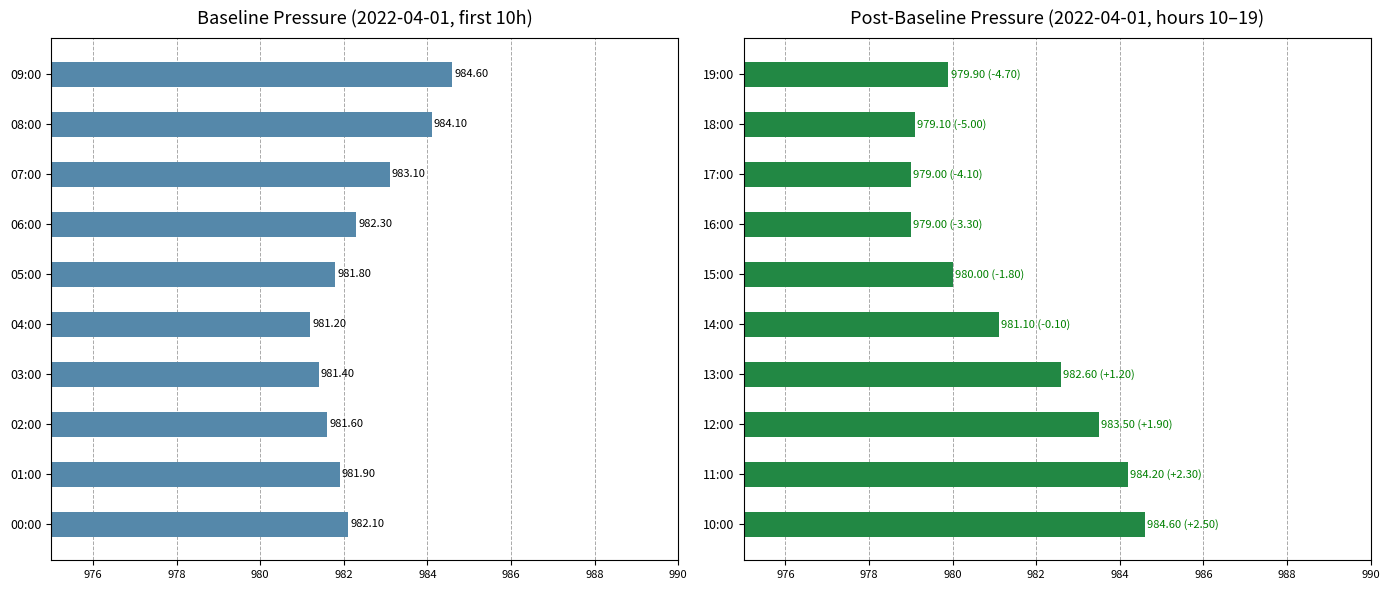

What position from the left is 14:00?

5